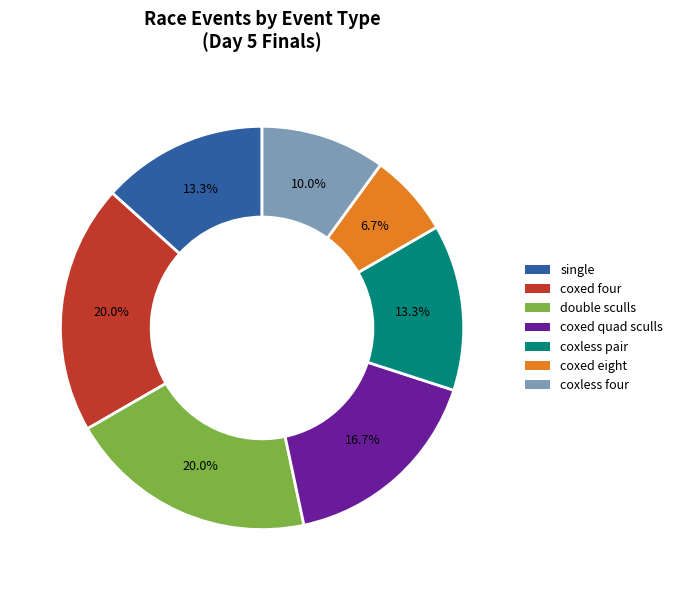

How many segments does this pie chart have?

7